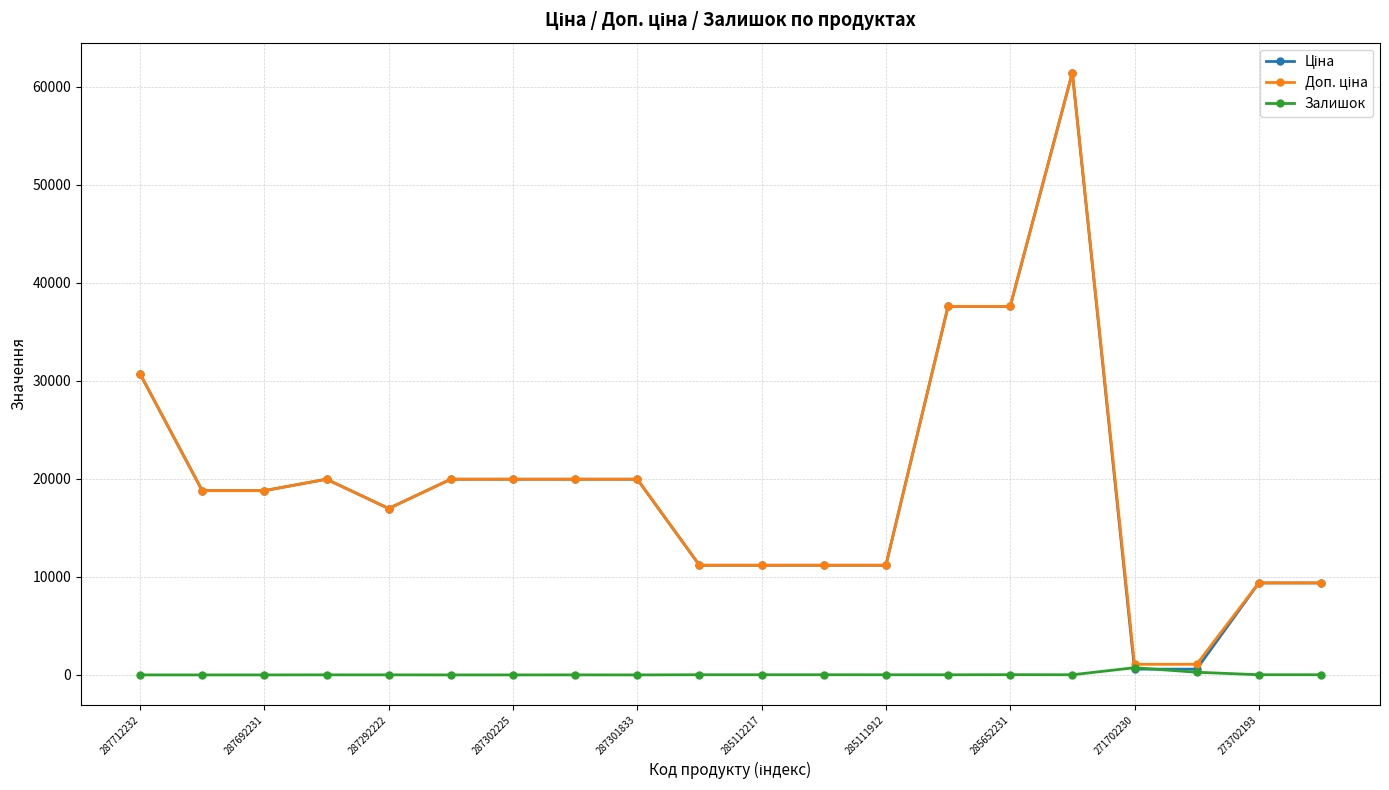

True or false: Залишок has more than 1 interior local peaks.

True